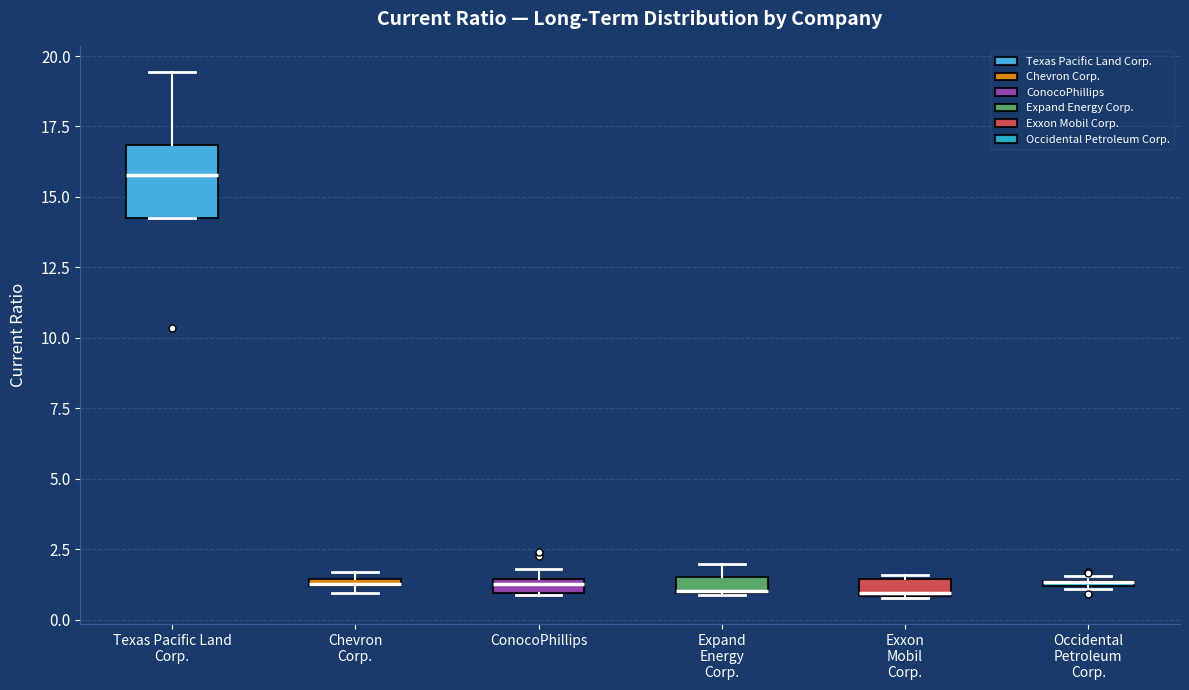

Where is the upper edge of the box for Texas Pacific Land Corp. on the y-axis? The values are not printed on the chart, so give them approximately, as read against the axis.

17.0